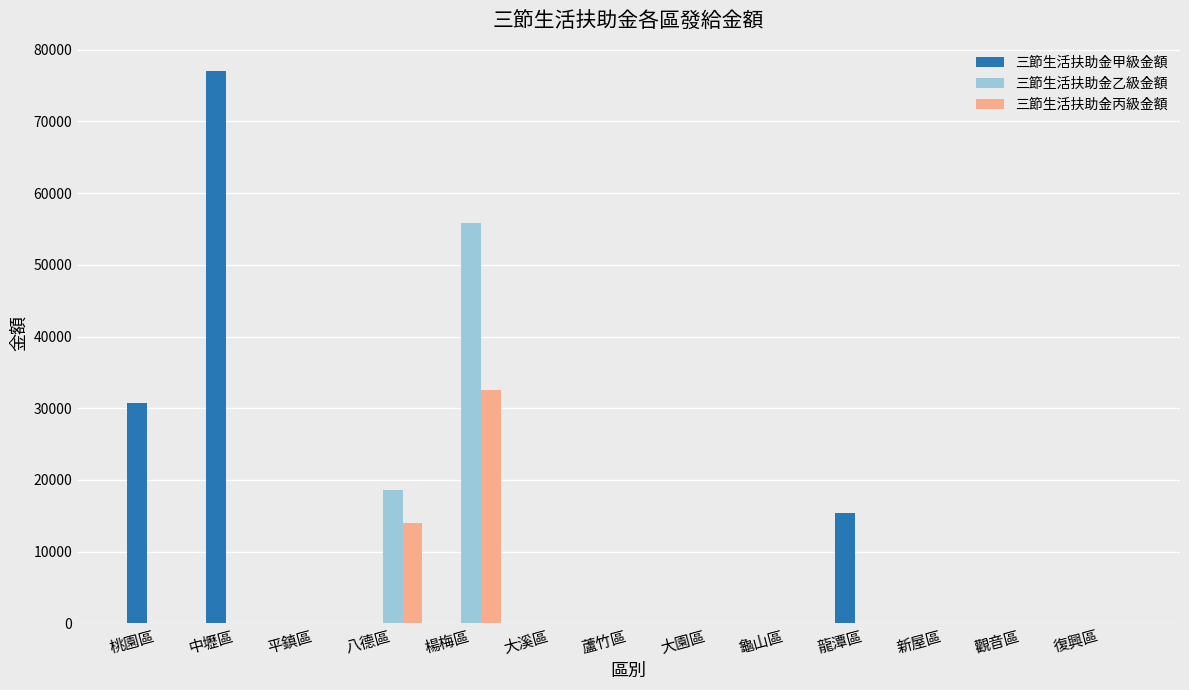

What is the average value of the 三節生活扶助金甲級金額 series?

9477